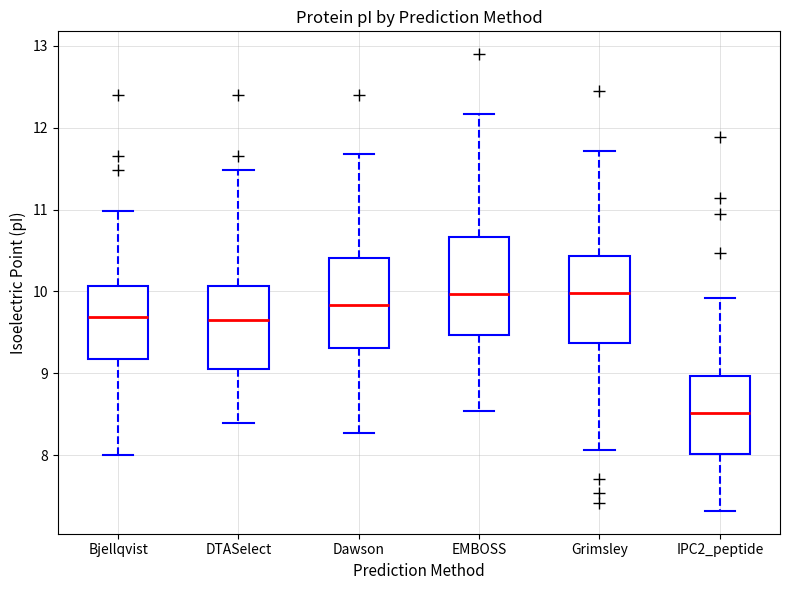

Where is the lower edge of the box for Bjellqvist on the y-axis? The values are not printed on the chart, so give them approximately, as read against the axis.

9.2